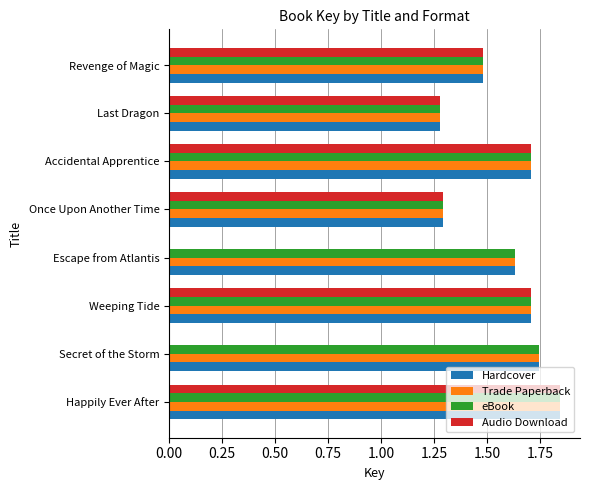

At which label does eBook reach its peak?

Happily Ever After